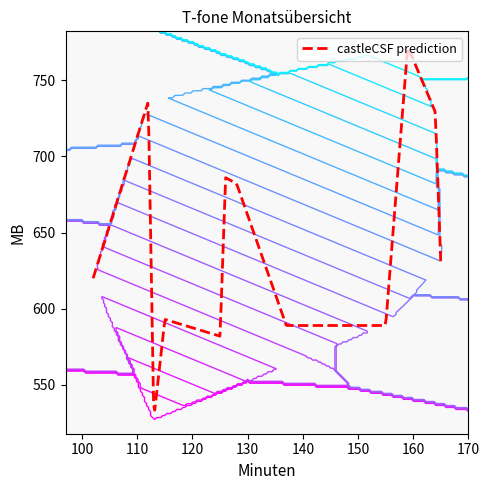

What is the highest value of the castleCSF prediction series?

771.1